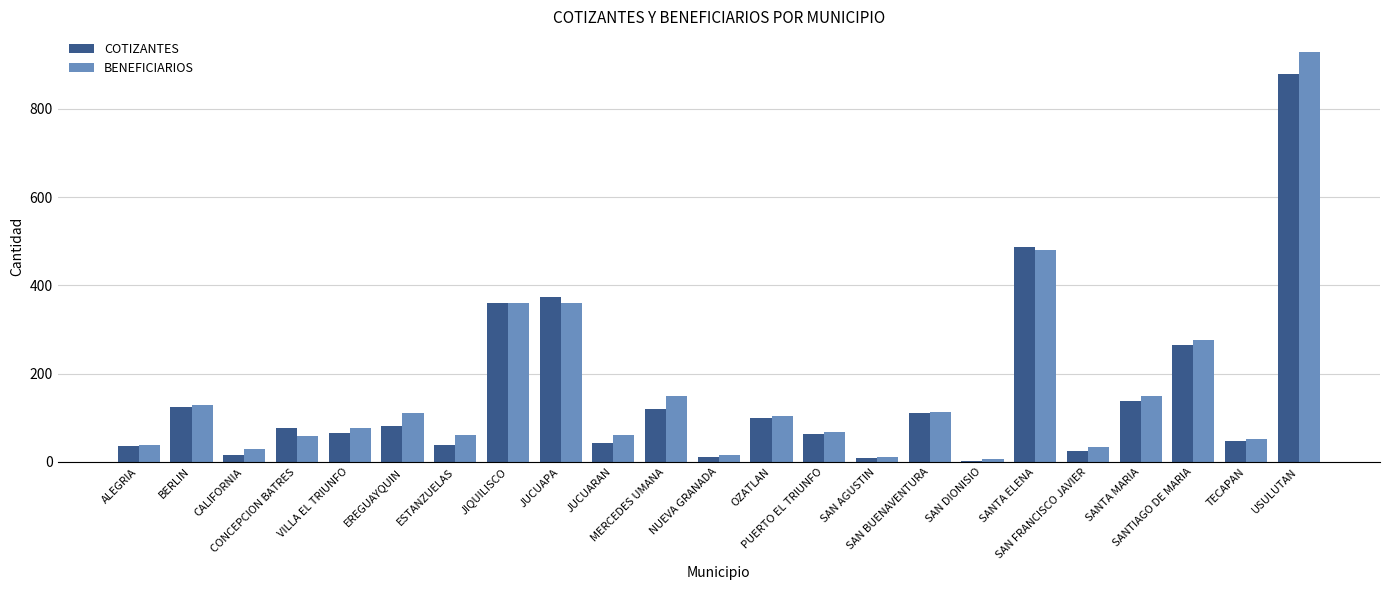

What is the sum of the BENEFICIARIOS values at USULUTAN and PUERTO EL TRIUNFO?

997